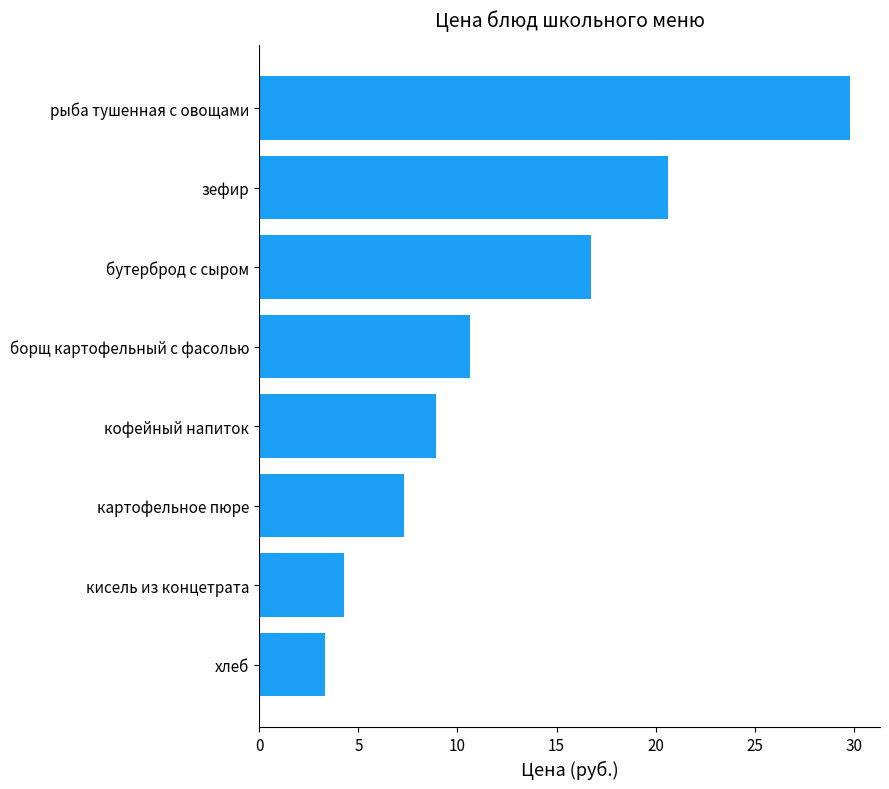

Read the value at картофельное пюре.

7.3